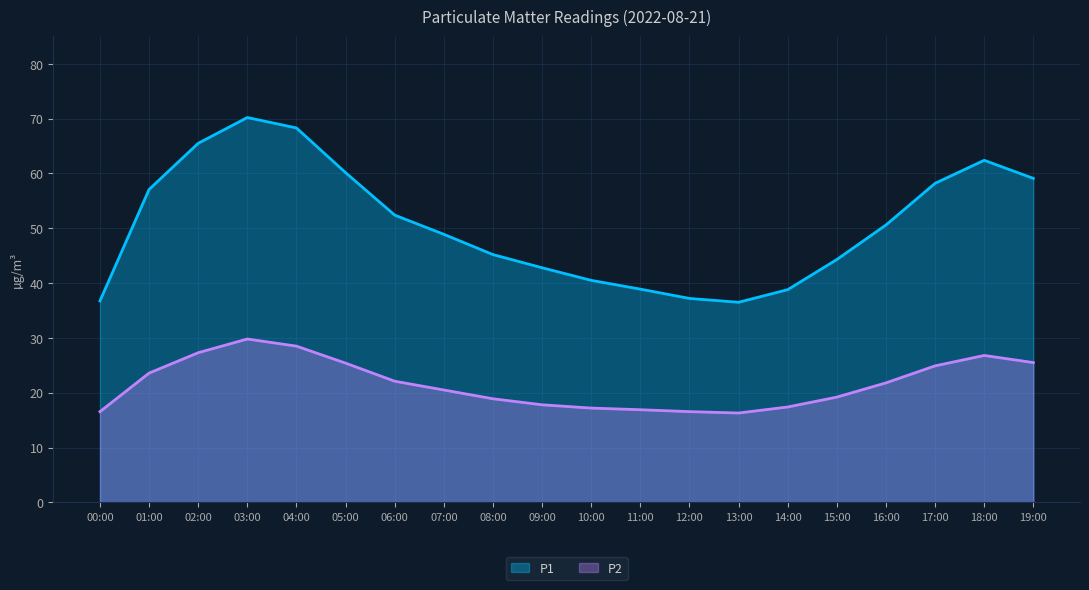

True or false: P2 and P1 cross at least once.

False